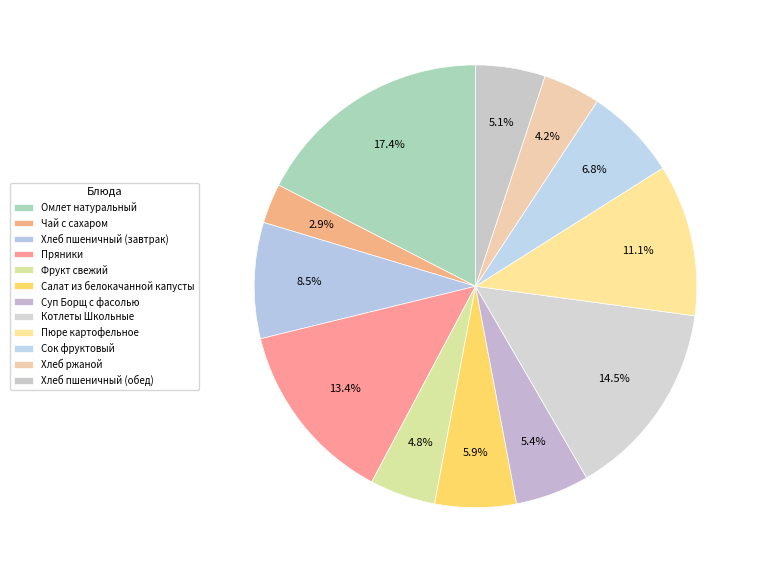

How many segments does this pie chart have?

12